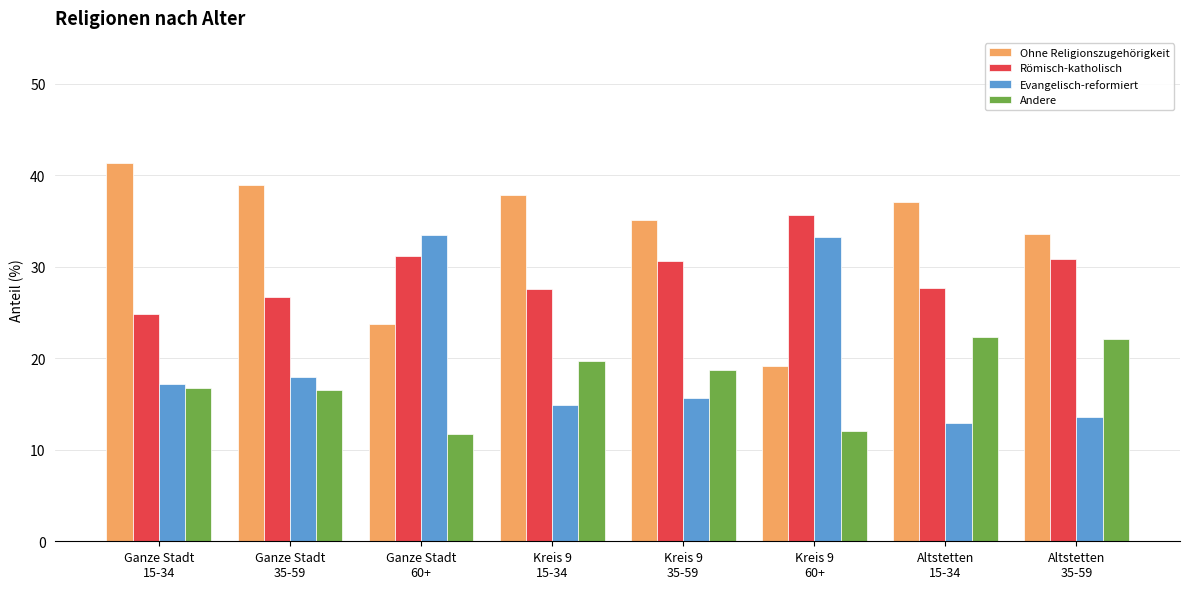

What is the difference between the second highest and minimum values in the Ohne Religionszugehörigkeit series?

19.8